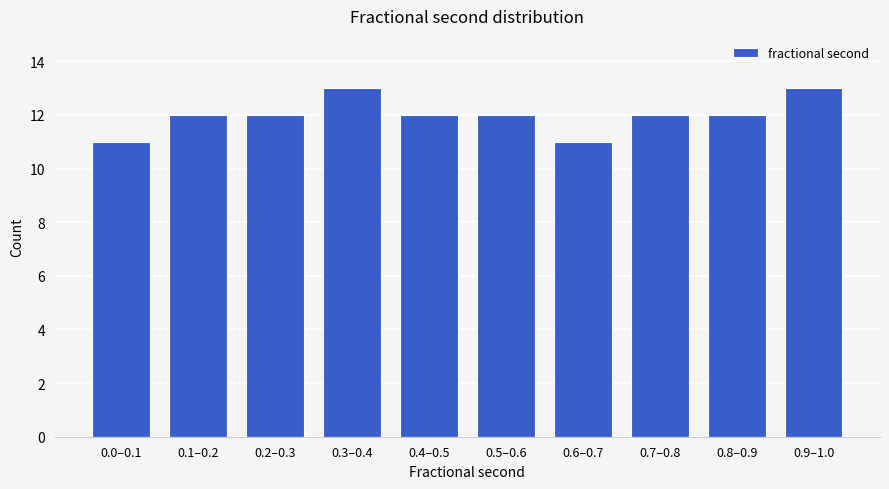

Reading left to right, list all the values displayed in this chart.

0.0–0.1=11	0.1–0.2=12	0.2–0.3=12	0.3–0.4=13	0.4–0.5=12	0.5–0.6=12	0.6–0.7=11	0.7–0.8=12	0.8–0.9=12	0.9–1.0=13